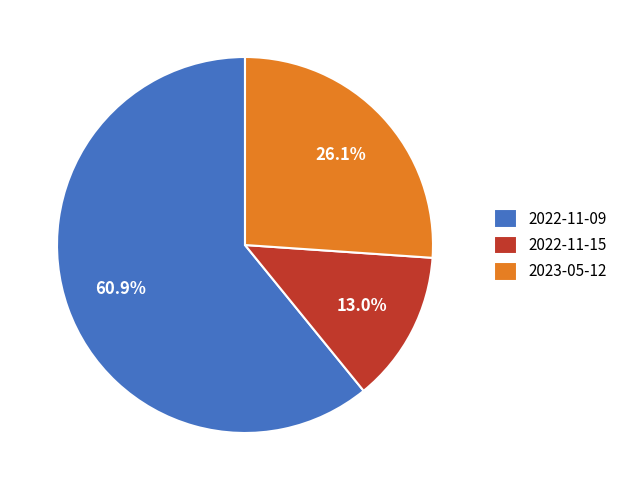

To the nearest percent, what is the combined percentage of 2022-11-15 and 2023-05-12?

39%